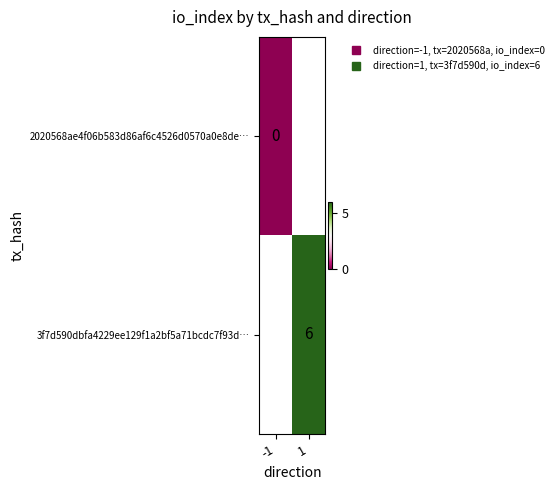

List the series in order of their peak value, lowest first.

2020568ae4f06b583d86af6c4526d0570a0e8de…, 3f7d590dbfa4229ee129f1a2bf5a71bcdc7f93d…